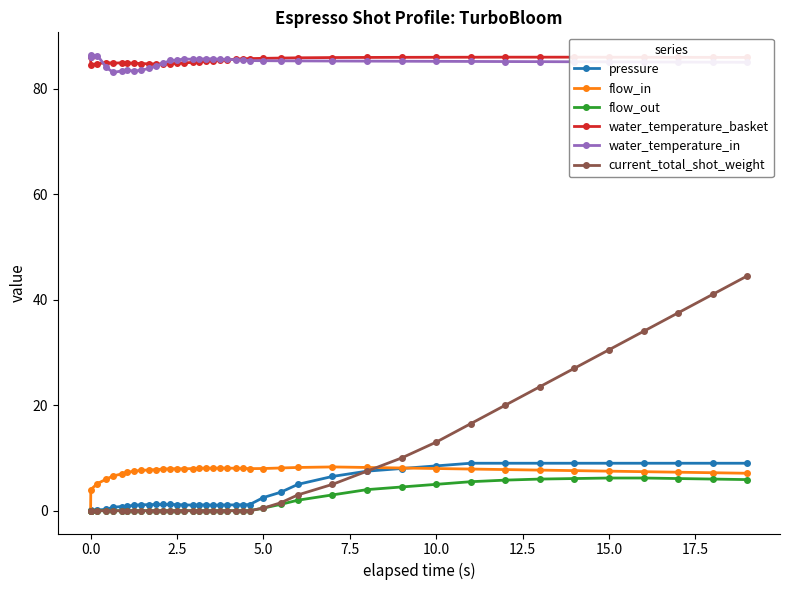

At how many categories does at least one series exceed 68?

40